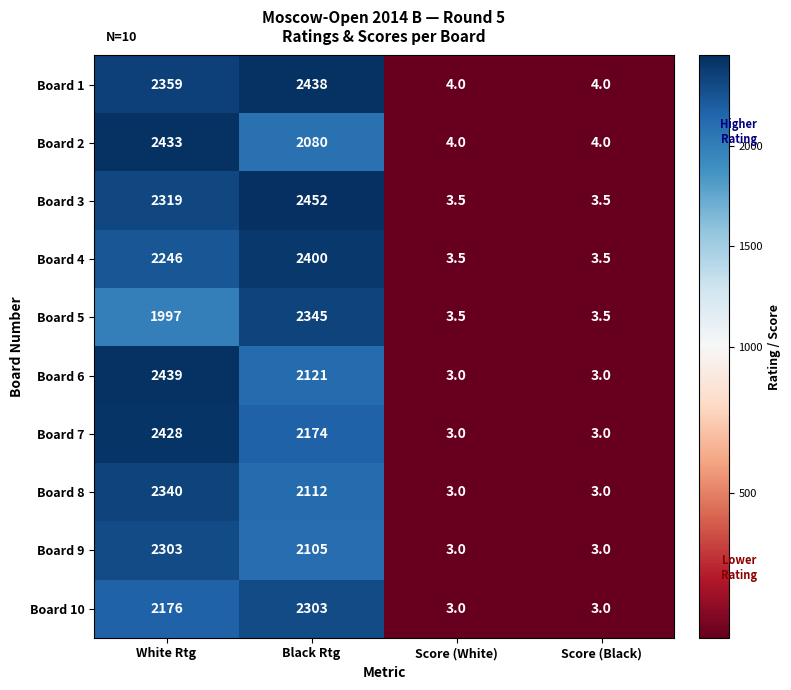

Which series has the largest total across all categories?

Board 1